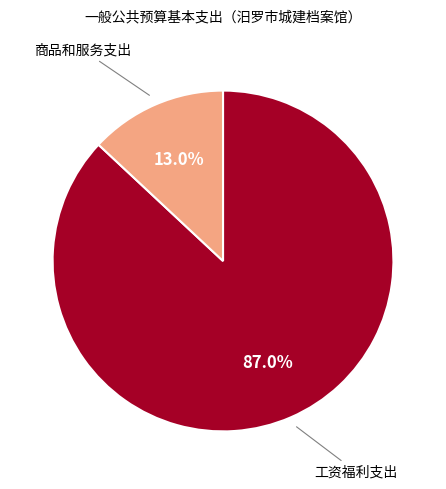

Which has a higher value, 商品和服务支出 or 工资福利支出?

工资福利支出